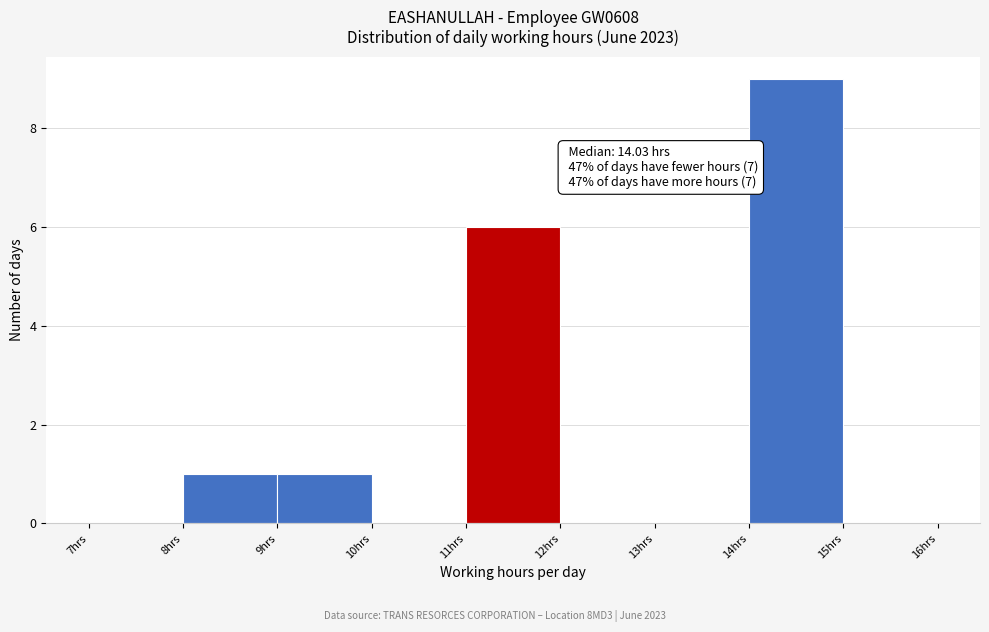

Which range on the x-axis has the tallest bar?

14 to 15